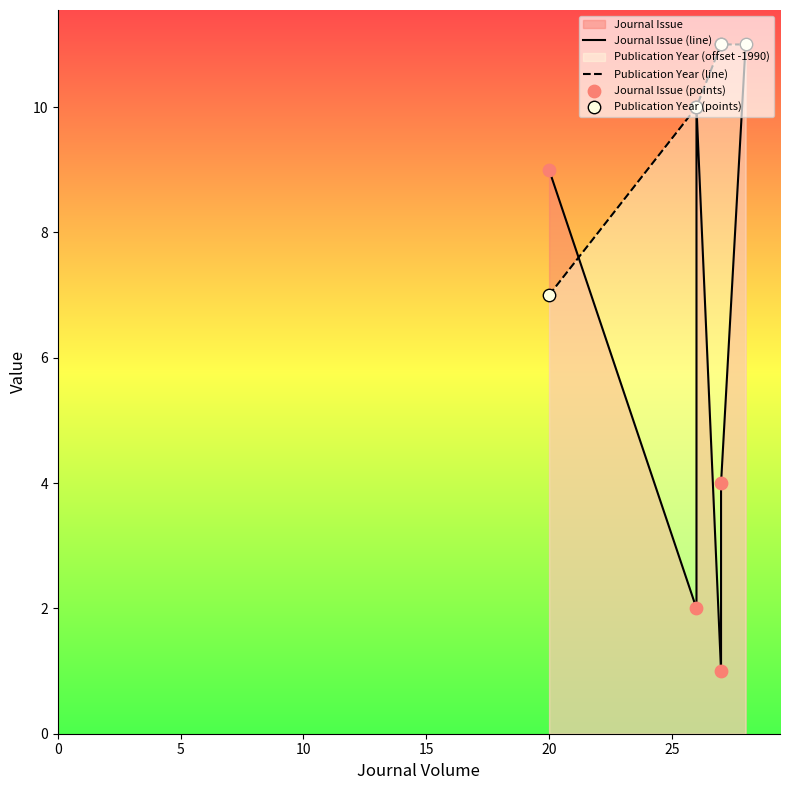

At how many categories does at least one series exceed 7?

6